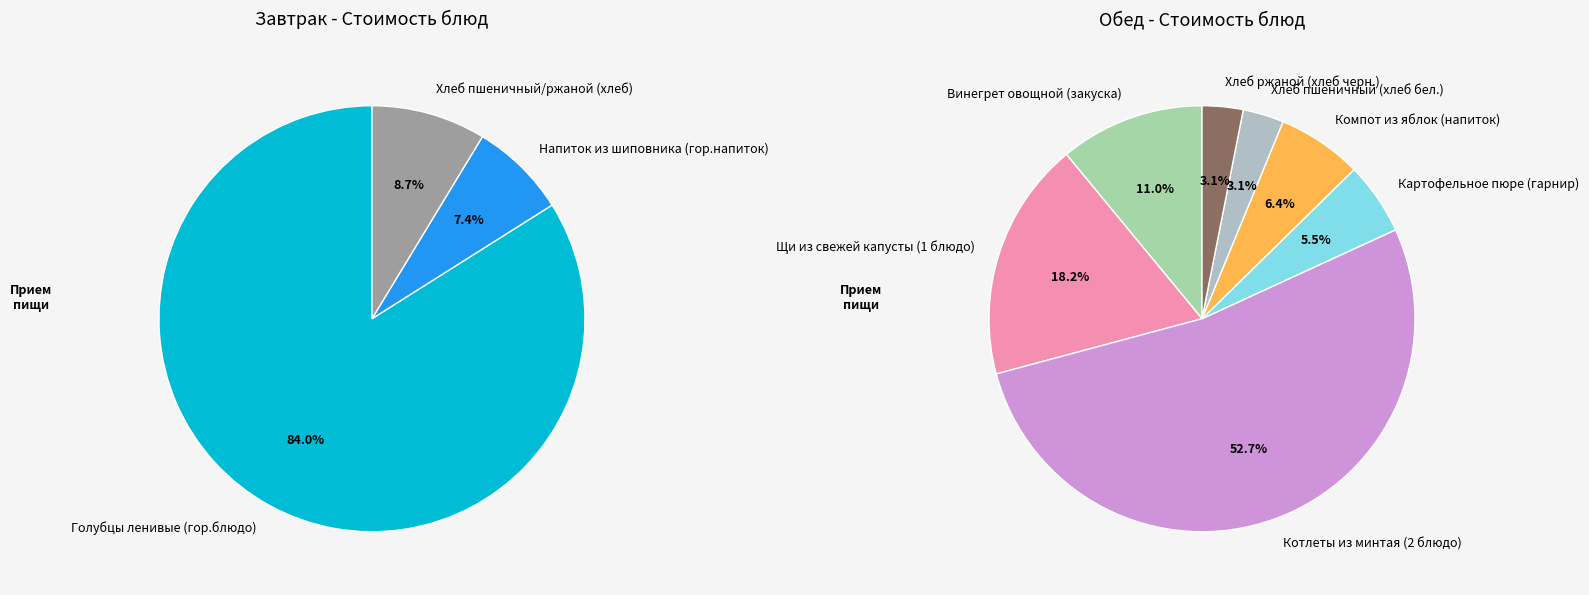

True or false: Винегрет овощной (закуска) accounts for 1% of the total.

False